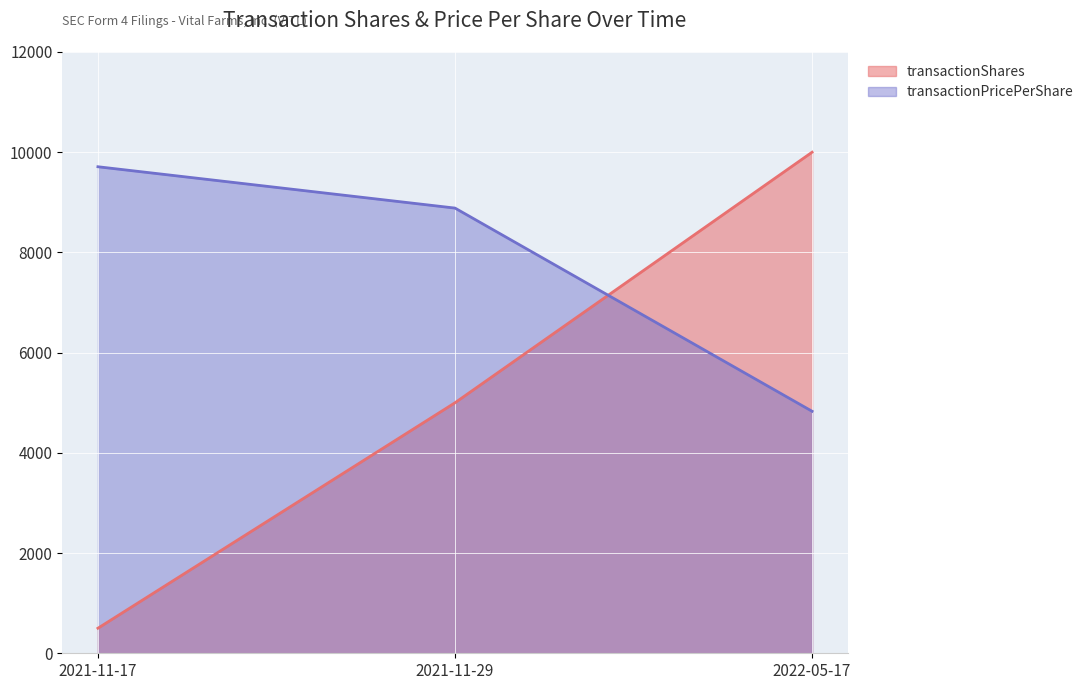

What are all the series names shown in the legend?

transactionShares, transactionPricePerShare